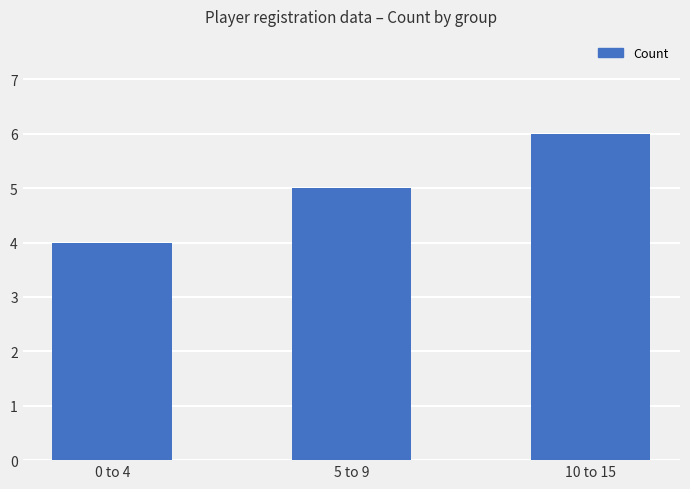

What is the ratio of the value at 10 to 15 to the value at 0 to 4?

1.5